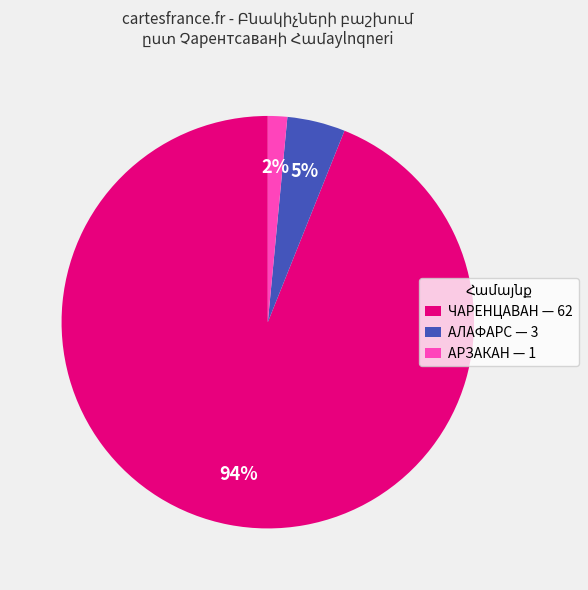

To the nearest percent, what is the average slice percentage?

33%